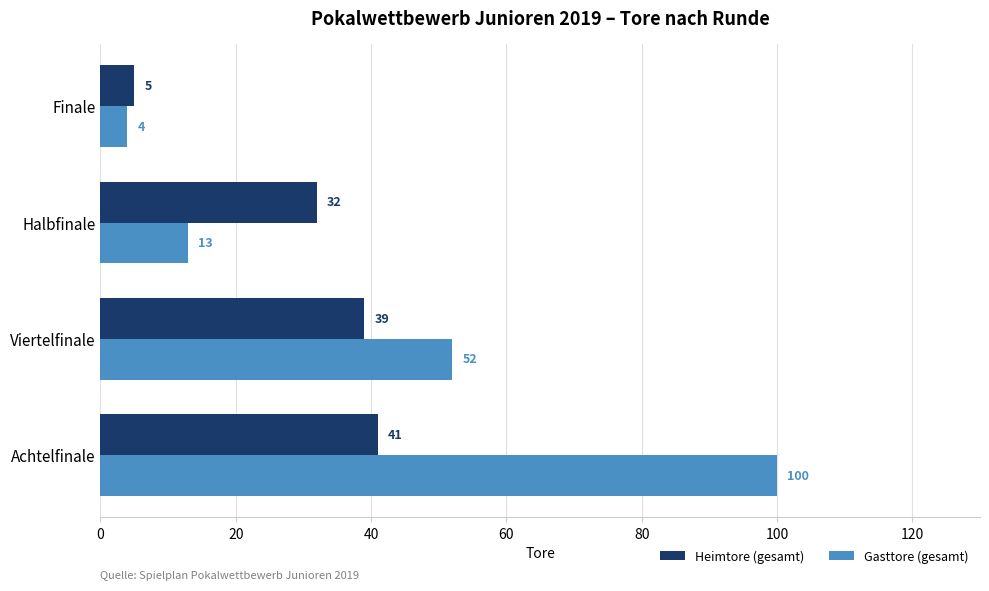

True or false: Gasttore (gesamt) has a value of 100 at Achtelfinale.

True